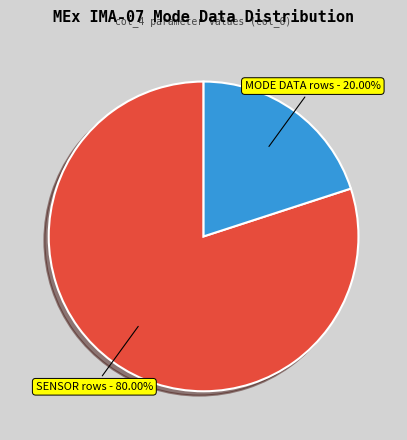

What is the smallest slice in the pie chart?

MODE DATA rows